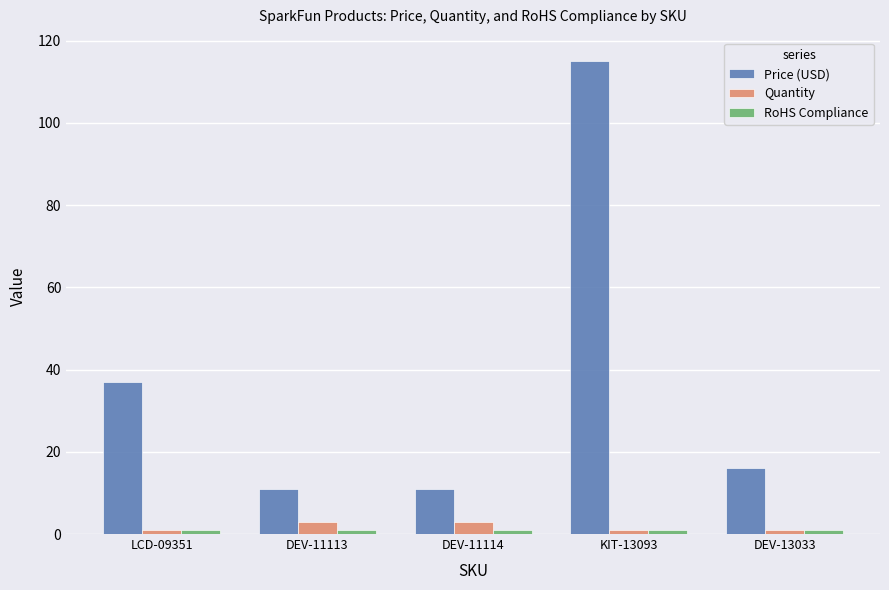

Is the value of Price (USD) at DEV-11113 greater than the value of Quantity at DEV-11114?

Yes